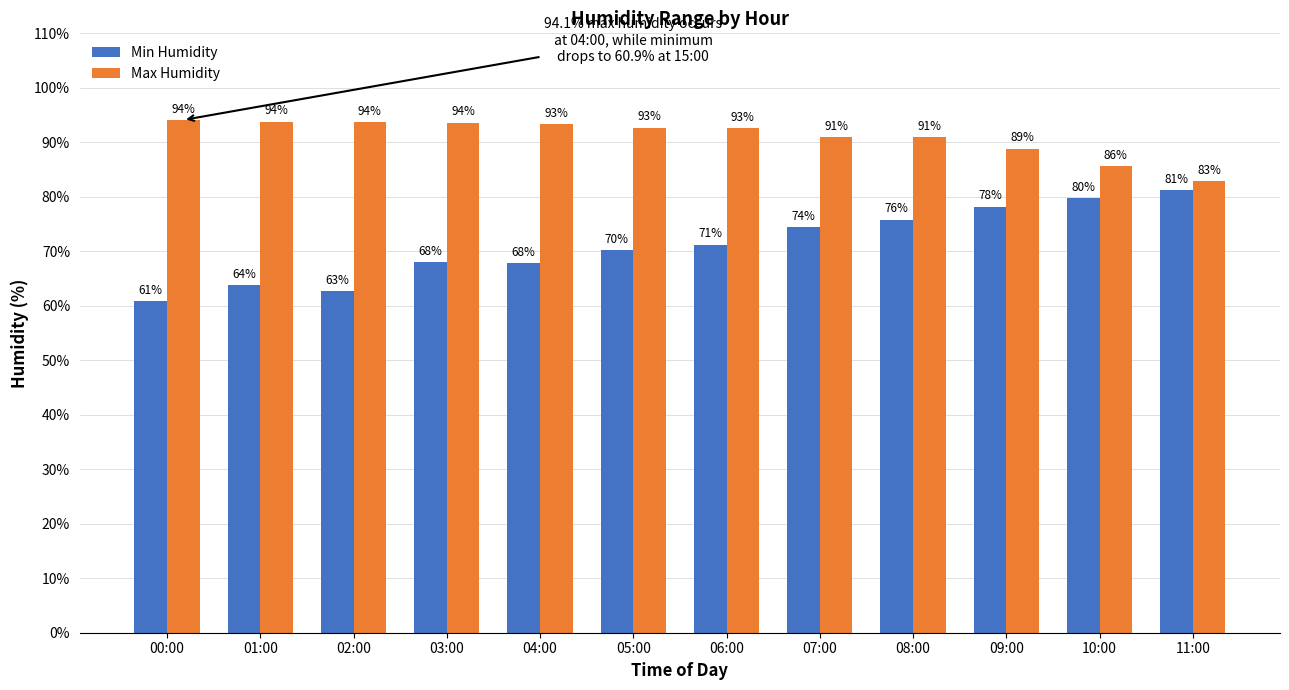

Between 00:00 and 07:00, which series saw the biggest shift?

Min Humidity